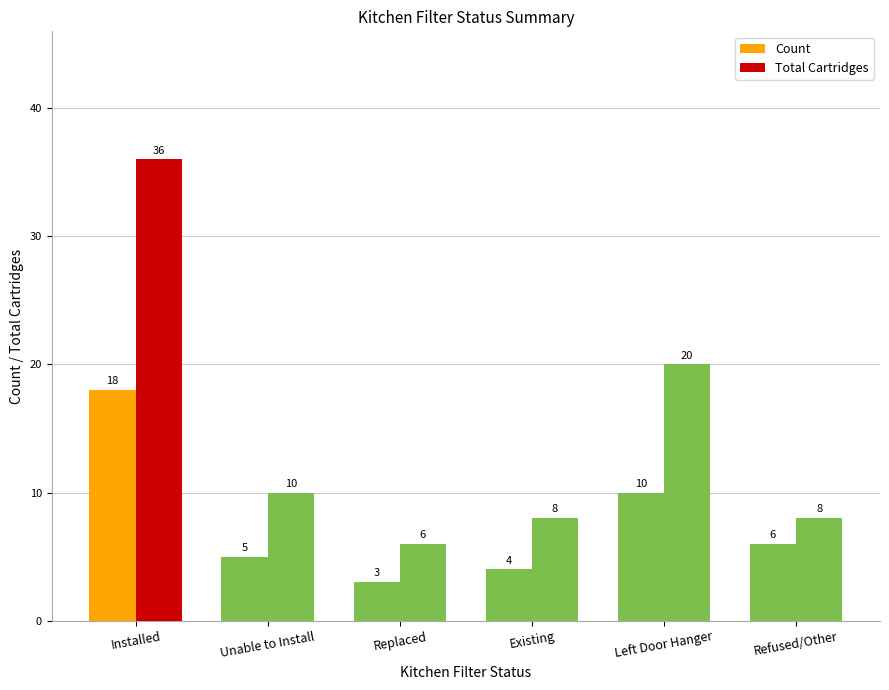

Which series has the widest spread of values?

Total Cartridges